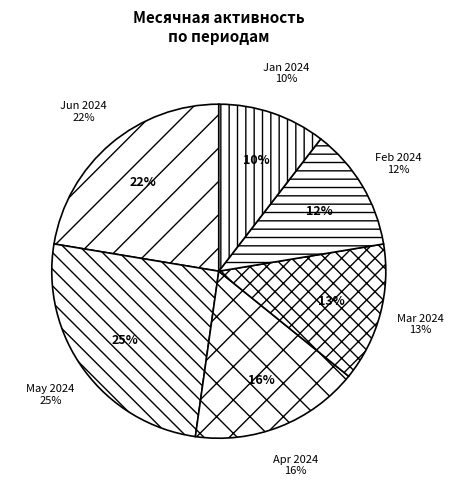

Which category has the biggest portion of the pie?

2024-05